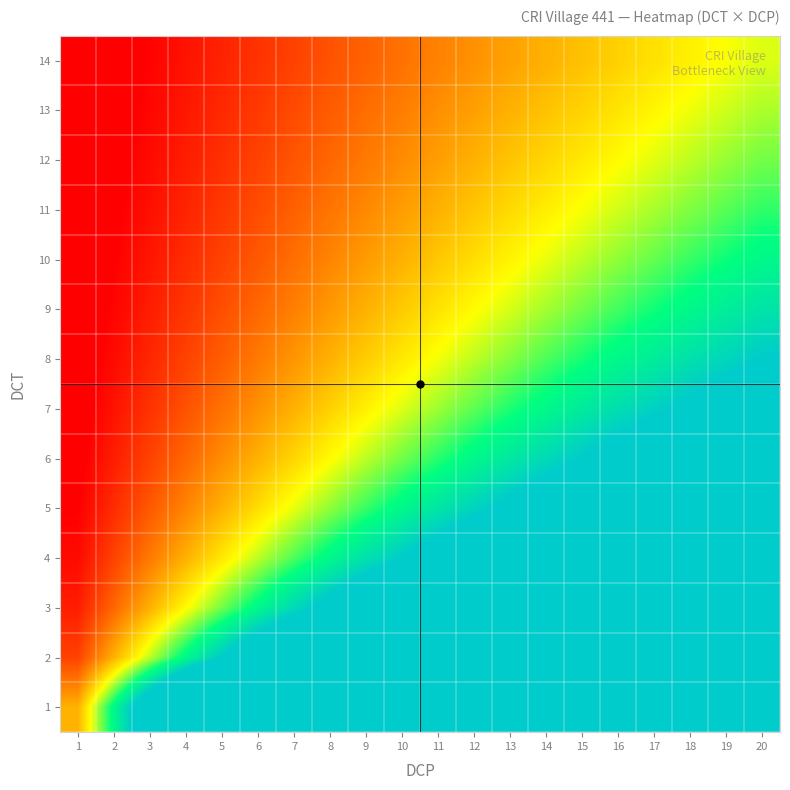

Reading right to left, list all the values displayed in this chart.

1: 20=20.0	19=19.0	18=18.0	17=17.0	16=16.0	15=15.0	14=14.0	13=13.0	12=12.0	11=11.0	10=10.0	9=9.0	8=8.0	7=7.0	6=6.0	5=5.0	4=4.0	3=3.0	2=2.0	1=1.0
2: 20=10.0	19=9.5	18=9.0	17=8.5	16=8.0	15=7.5	14=7.0	13=6.5	12=6.0	11=5.5	10=5.0	9=4.5	8=4.0	7=3.5	6=3.0	5=2.5	4=2.0	3=1.5	2=1.0	1=0.5
3: 20=6.7	19=6.3	18=6.0	17=5.7	16=5.3	15=5.0	14=4.7	13=4.3	12=4.0	11=3.7	10=3.3	9=3.0	8=2.7	7=2.3	6=2.0	5=1.7	4=1.3	3=1.0	2=0.7	1=0.3
4: 20=5.0	19=4.8	18=4.5	17=4.2	16=4.0	15=3.8	14=3.5	13=3.2	12=3.0	11=2.8	10=2.5	9=2.2	8=2.0	7=1.8	6=1.5	5=1.2	4=1.0	3=0.8	2=0.5	1=0.2
5: 20=4.0	19=3.8	18=3.6	17=3.4	16=3.2	15=3.0	14=2.8	13=2.6	12=2.4	11=2.2	10=2.0	9=1.8	8=1.6	7=1.4	6=1.2	5=1.0	4=0.8	3=0.6	2=0.4	1=0.2
6: 20=3.3	19=3.2	18=3.0	17=2.8	16=2.7	15=2.5	14=2.3	13=2.2	12=2.0	11=1.8	10=1.7	9=1.5	8=1.3	7=1.2	6=1.0	5=0.8	4=0.7	3=0.5	2=0.3	1=0.2
7: 20=2.9	19=2.7	18=2.6	17=2.4	16=2.3	15=2.1	14=2.0	13=1.9	12=1.7	11=1.6	10=1.4	9=1.3	8=1.1	7=1.0	6=0.9	5=0.7	4=0.6	3=0.4	2=0.3	1=0.1
8: 20=2.5	19=2.4	18=2.2	17=2.1	16=2.0	15=1.9	14=1.8	13=1.6	12=1.5	11=1.4	10=1.2	9=1.1	8=1.0	7=0.9	6=0.8	5=0.6	4=0.5	3=0.4	2=0.2	1=0.1
9: 20=2.2	19=2.1	18=2.0	17=1.9	16=1.8	15=1.7	14=1.6	13=1.4	12=1.3	11=1.2	10=1.1	9=1.0	8=0.9	7=0.8	6=0.7	5=0.6	4=0.4	3=0.3	2=0.2	1=0.1
10: 20=2.0	19=1.9	18=1.8	17=1.7	16=1.6	15=1.5	14=1.4	13=1.3	12=1.2	11=1.1	10=1.0	9=0.9	8=0.8	7=0.7	6=0.6	5=0.5	4=0.4	3=0.3	2=0.2	1=0.1
11: 20=1.8	19=1.7	18=1.6	17=1.5	16=1.5	15=1.4	14=1.3	13=1.2	12=1.1	11=1.0	10=0.9	9=0.8	8=0.7	7=0.6	6=0.5	5=0.5	4=0.4	3=0.3	2=0.2	1=0.1
12: 20=1.7	19=1.6	18=1.5	17=1.4	16=1.3	15=1.2	14=1.2	13=1.1	12=1.0	11=0.9	10=0.8	9=0.8	8=0.7	7=0.6	6=0.5	5=0.4	4=0.3	3=0.2	2=0.2	1=0.1
13: 20=1.5	19=1.5	18=1.4	17=1.3	16=1.2	15=1.2	14=1.1	13=1.0	12=0.9	11=0.8	10=0.8	9=0.7	8=0.6	7=0.5	6=0.5	5=0.4	4=0.3	3=0.2	2=0.2	1=0.1
14: 20=1.4	19=1.4	18=1.3	17=1.2	16=1.1	15=1.1	14=1.0	13=0.9	12=0.9	11=0.8	10=0.7	9=0.6	8=0.6	7=0.5	6=0.4	5=0.4	4=0.3	3=0.2	2=0.1	1=0.1